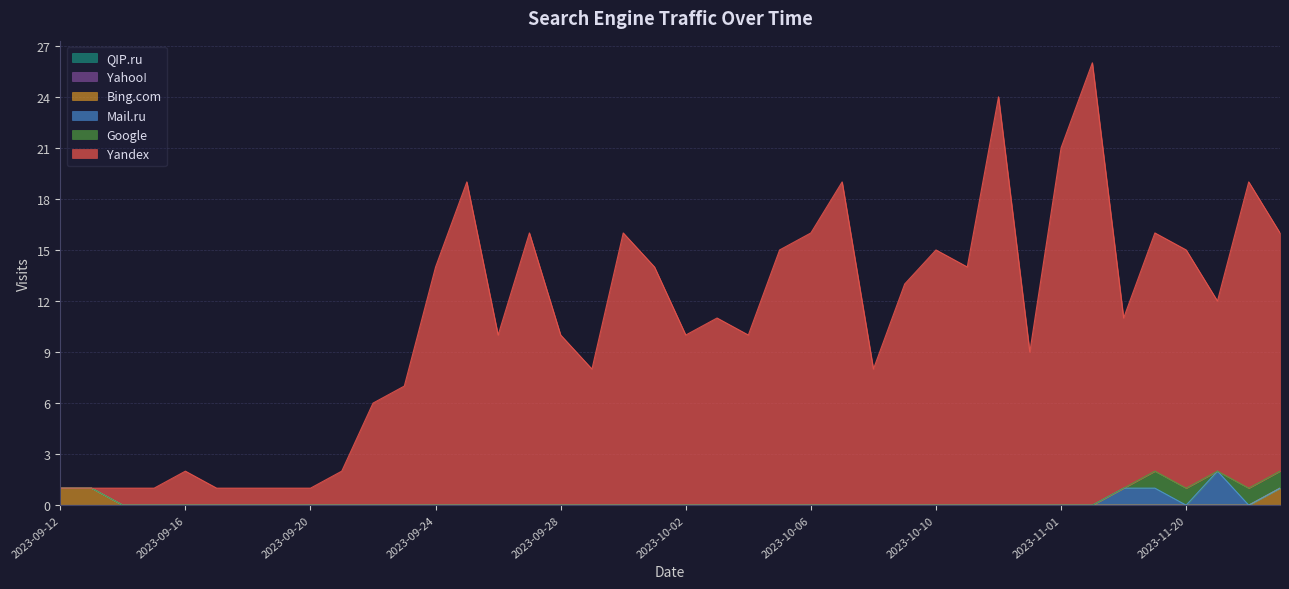

The value of Yandex at 2023-10-01 is 14. True or false?

True